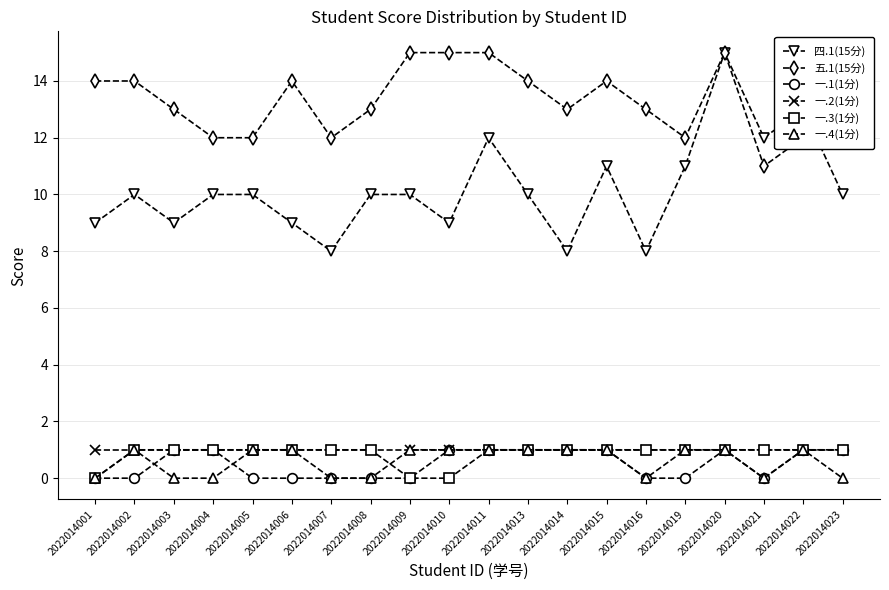

Which series has the largest range (max minus min)?

四.1(15分)